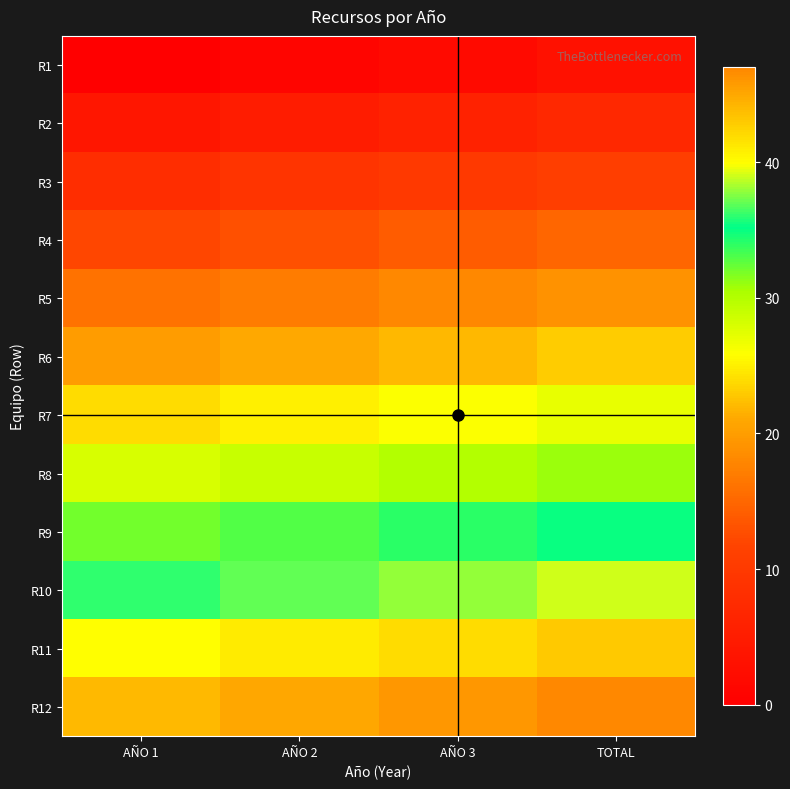

What is the difference between the highest and lowest values at AÑO 1?

44